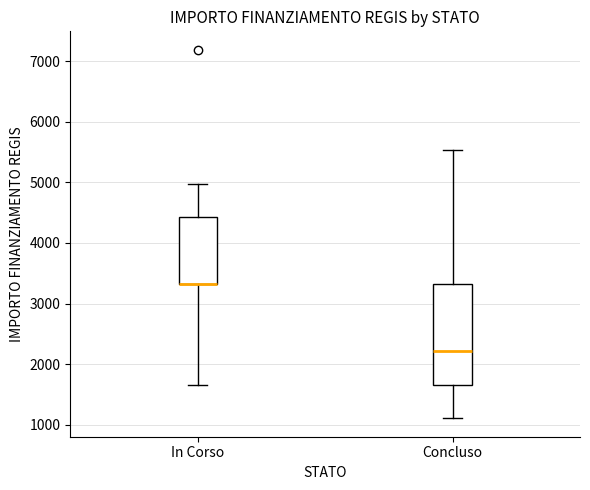

Reading left to right, read every box against the y-axis: the position of its median line, the range the box covers, and the ends of its whiskers. The values are not printed on the chart, so give them approximately, as read against the axis.

In Corso: median 3300 (drawn on the box's lower edge), box 3300 to 4400, whiskers 1700 to 5000
Concluso: median 2200, box 1700 to 3300, whiskers 1100 to 5500